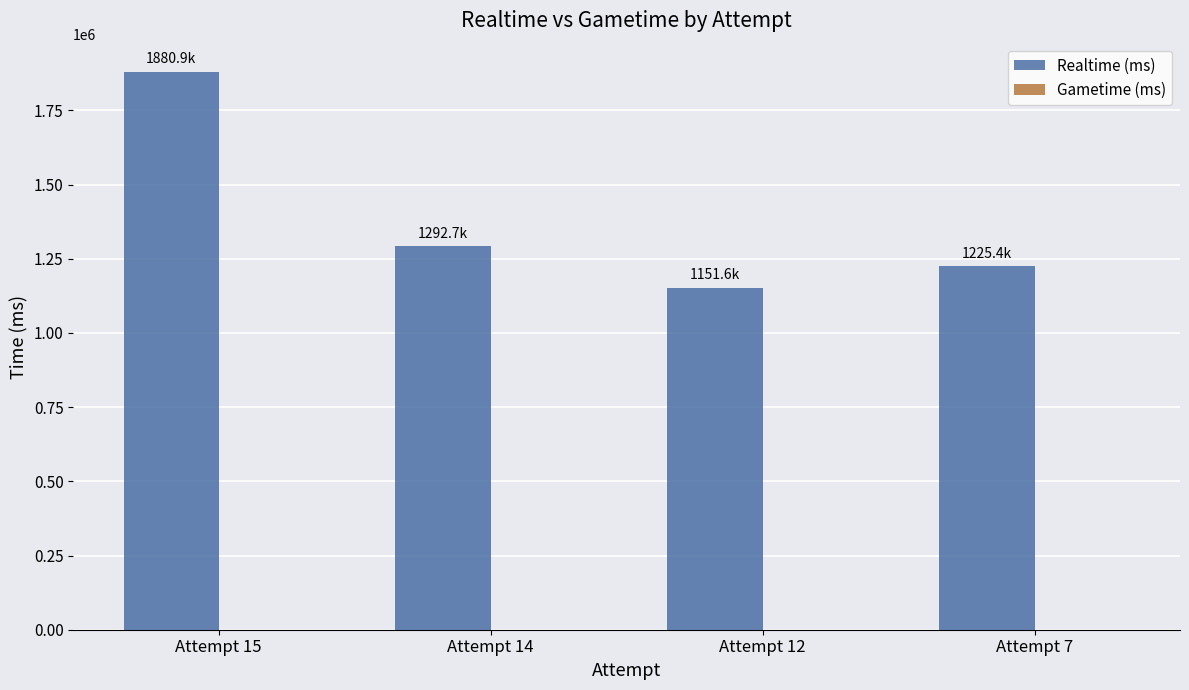

Rank the categories by value from lowest to highest.

Attempt 12, Attempt 7, Attempt 14, Attempt 15